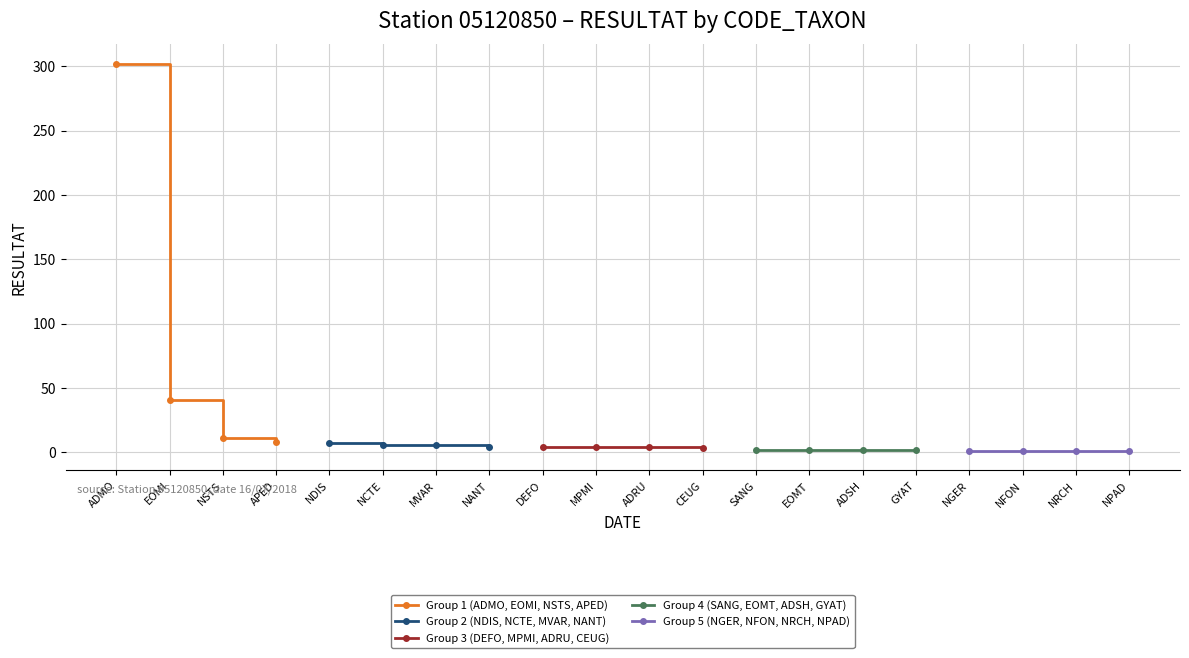

What is the value of the Group 1 (ADMO, EOMI, NSTS, APED) point at the 3rd from the left?

11